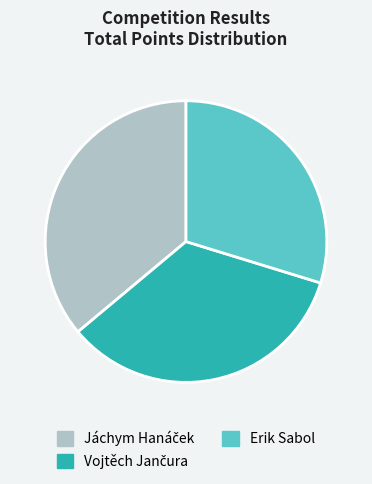

Is there a majority slice in this chart?

No